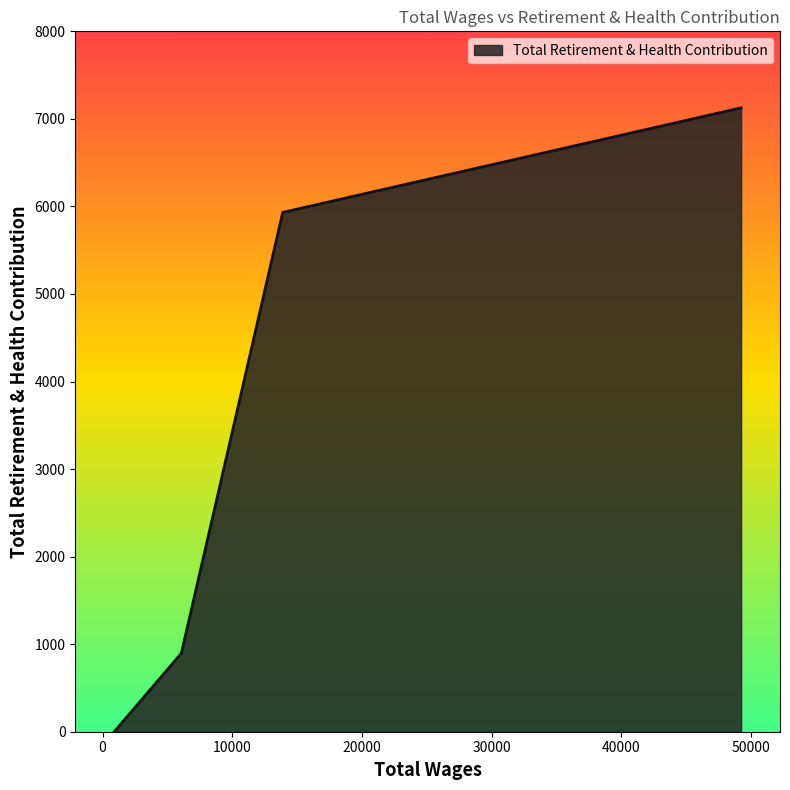

What is the greatest value displayed?

7126